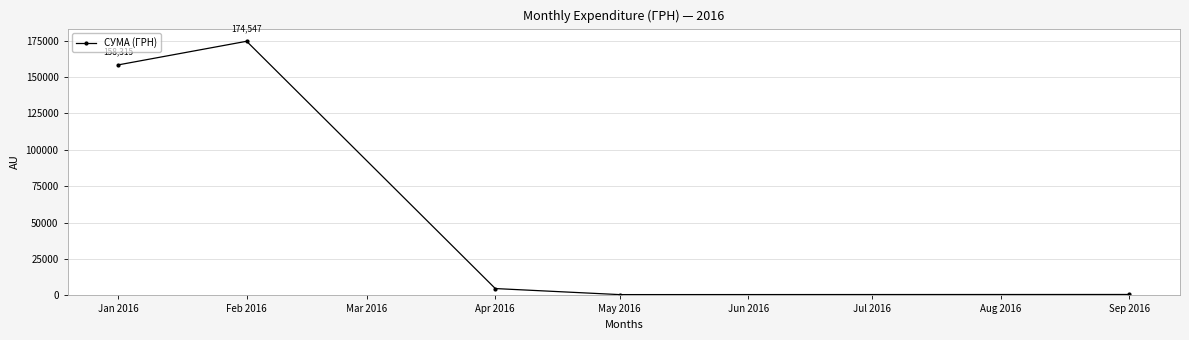

What is the change in value from Jan 2016 to Apr 2016?

-153604.8